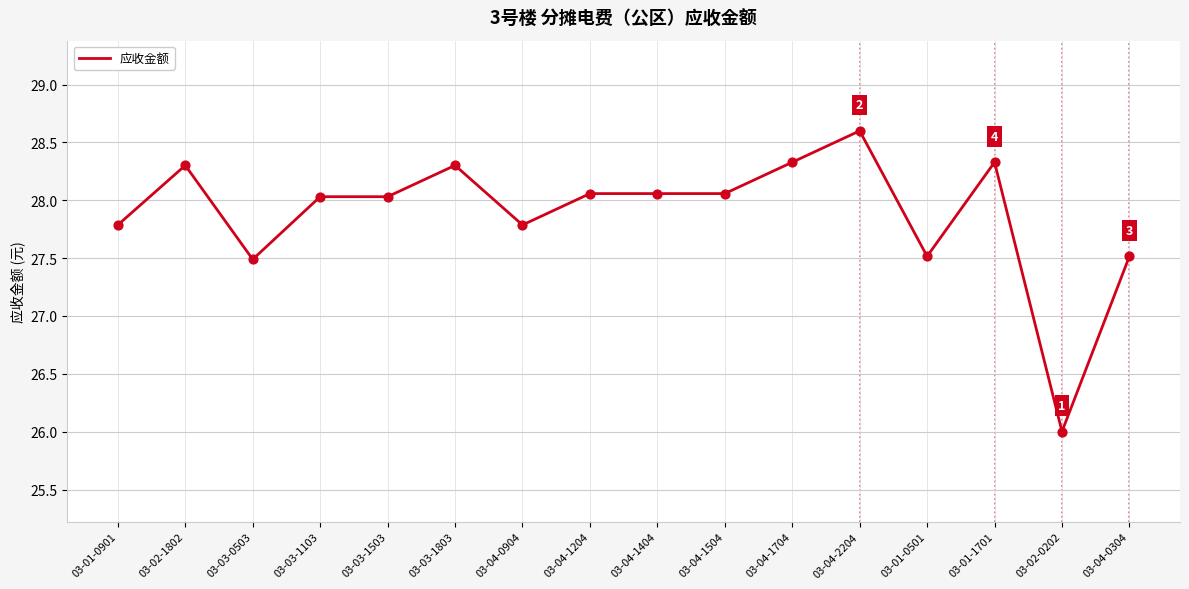

What is the ratio of the value at 03-04-1504 to the value at 03-03-1103?

1.0